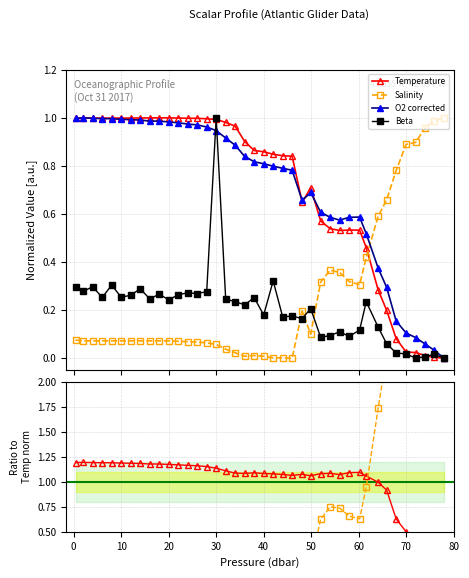

What is the difference between the maximum and second lowest values in the Temp ratio series?

1.0